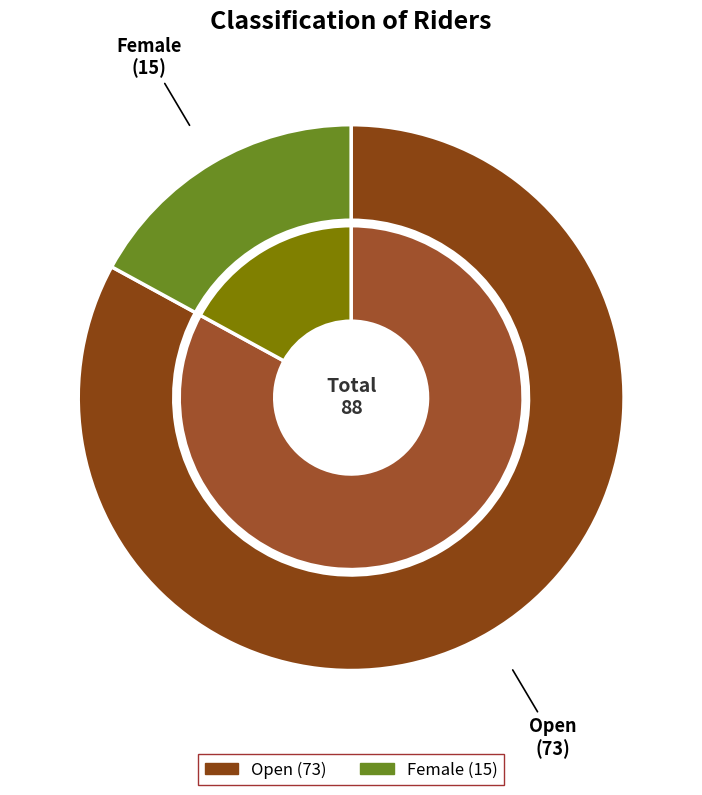

What percentage is the Female slice, to the nearest percent?

17%